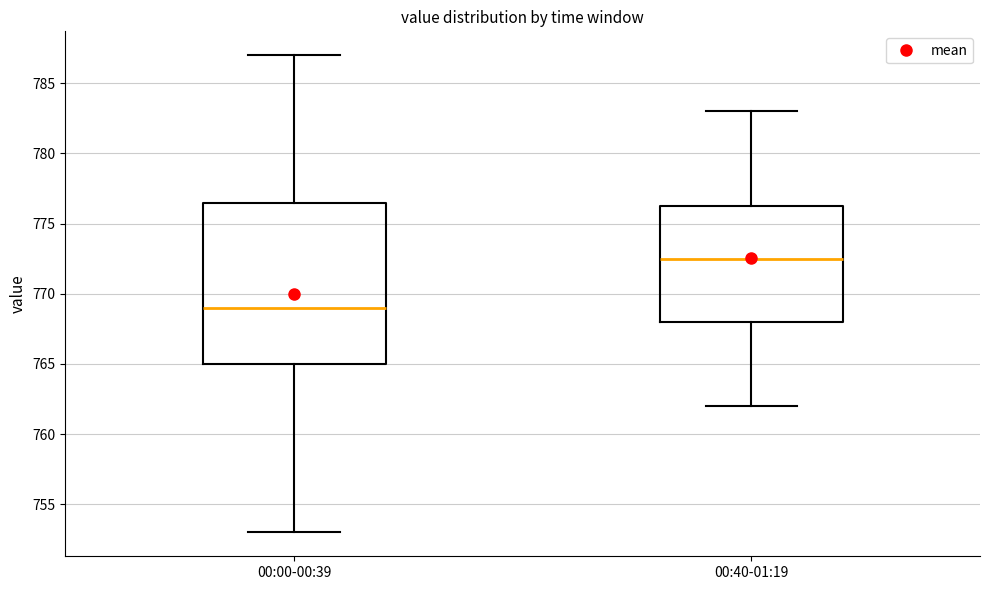

Comparing the boxes themselves (not the whiskers), which one is the tallest?

00:00-00:39